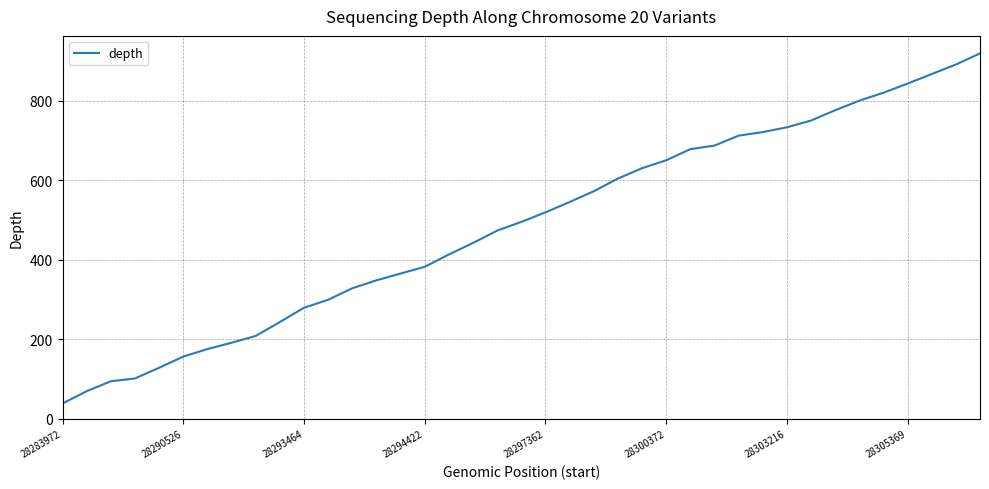

What is the greatest value displayed?

919